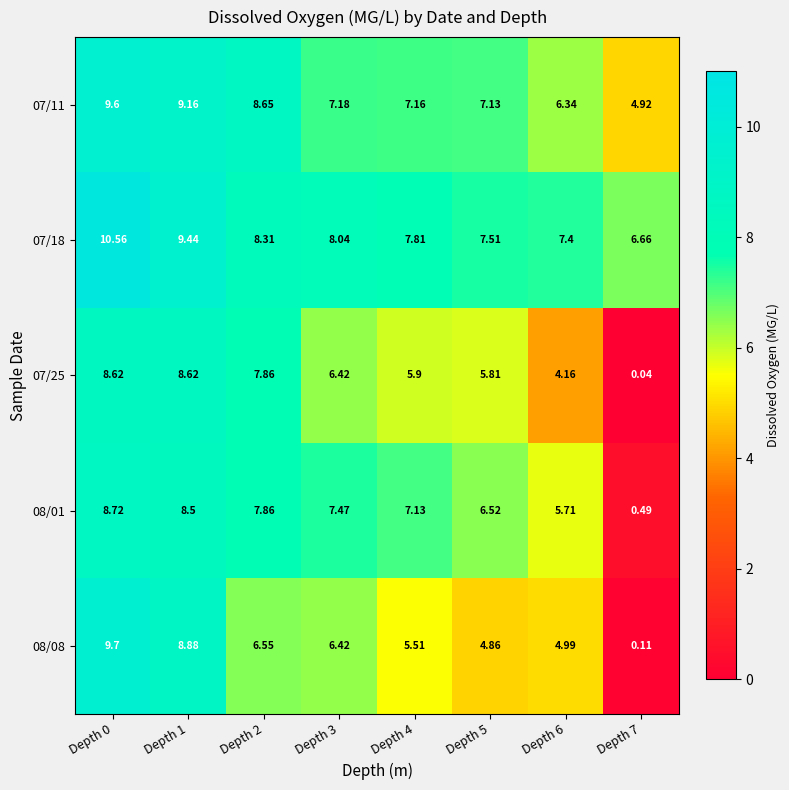

How many data points in 08/08 are above 6?

4